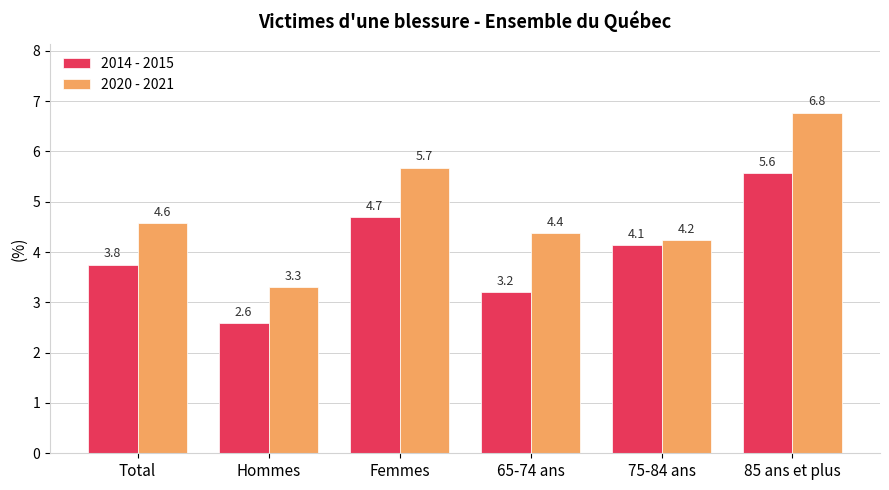

What is the total value across all series at Hommes?

5.9